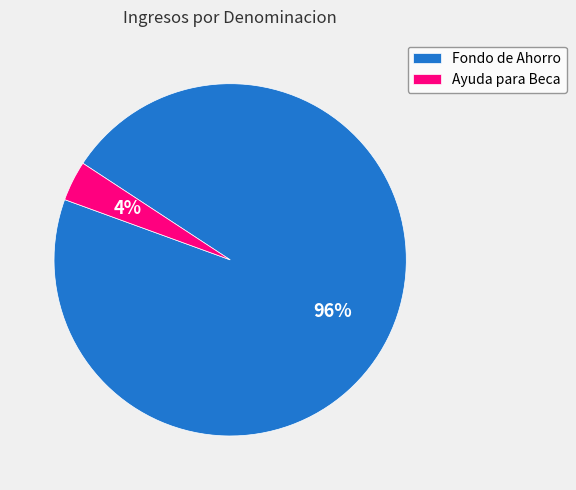

Does any single category account for the majority?

Yes